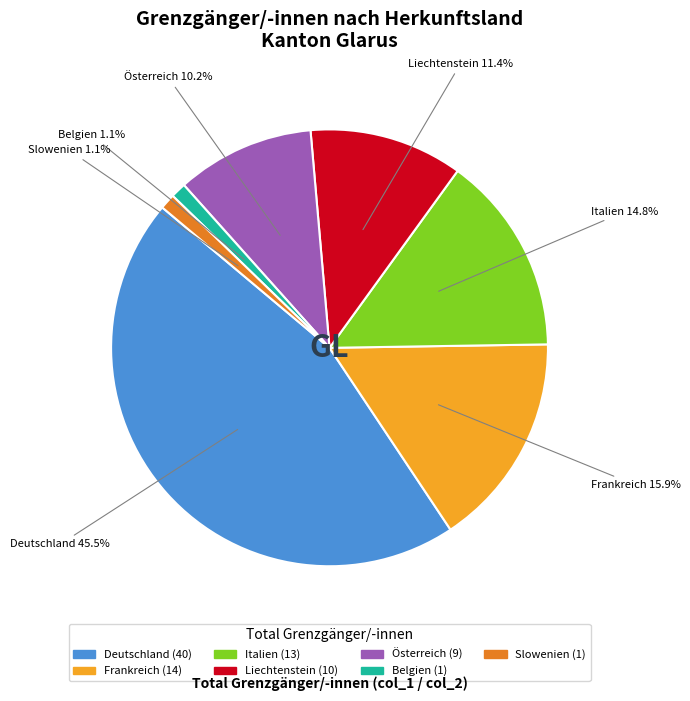

Is the sum of Liechtenstein and Italien greater than half?

No